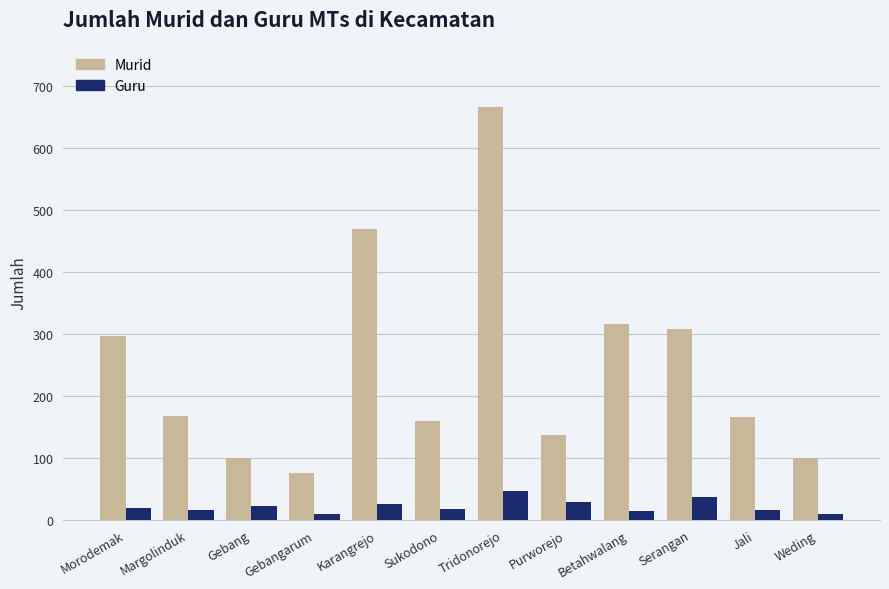

At which category is the sum across all series the highest?

Tridonorejo